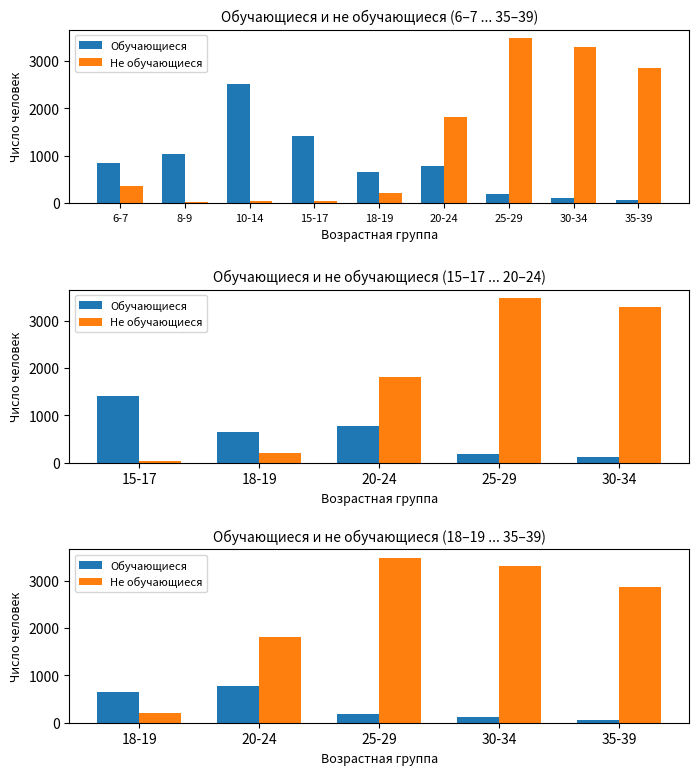

How many distinct data groups are displayed?

2